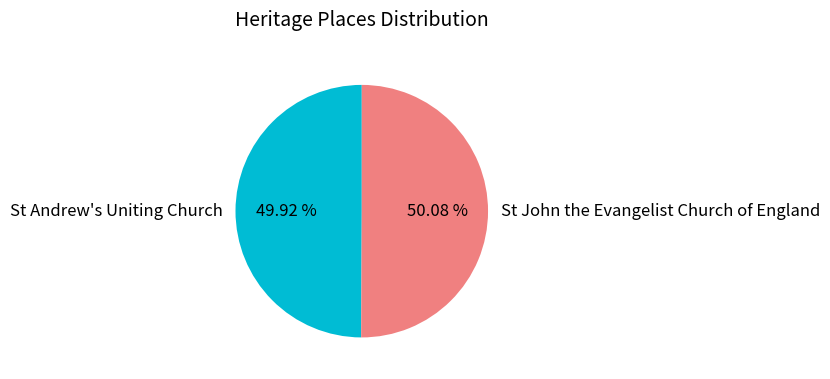

The St Andrew's Uniting Church slice represents 50% of the pie. True or false?

True